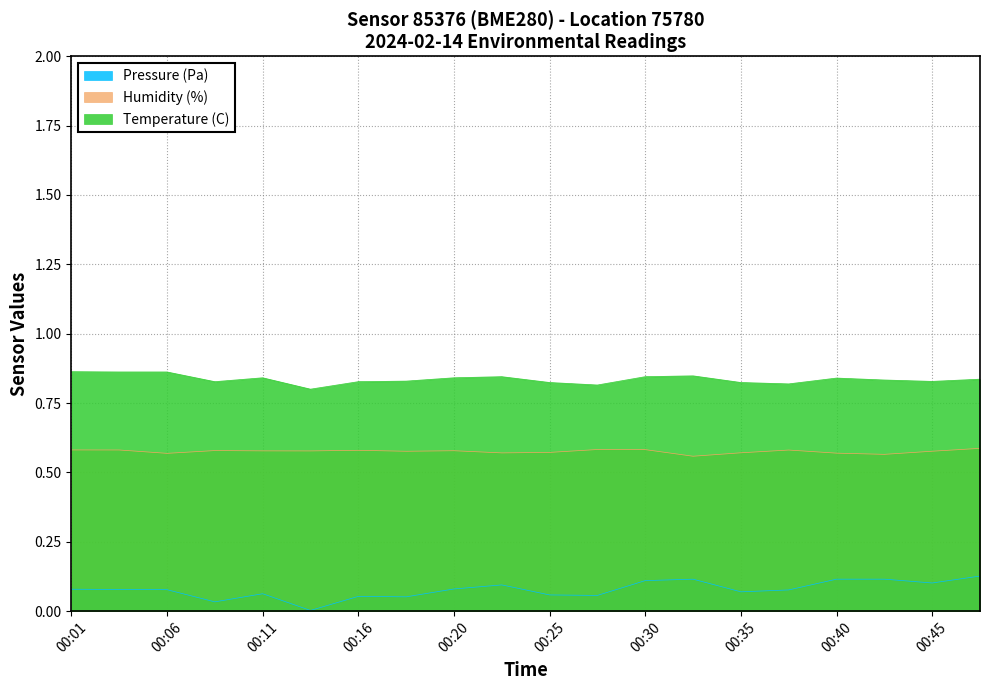

Which category has the lowest value across all series?

00:13